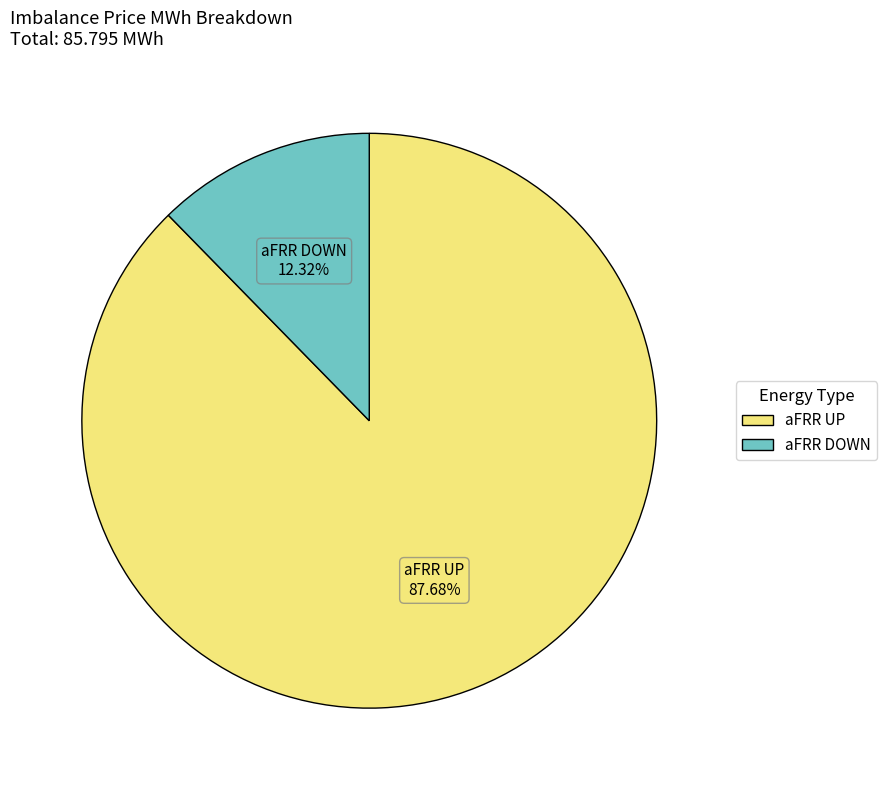

To the nearest percent, what is the difference between the largest and smallest slice percentages?

75%